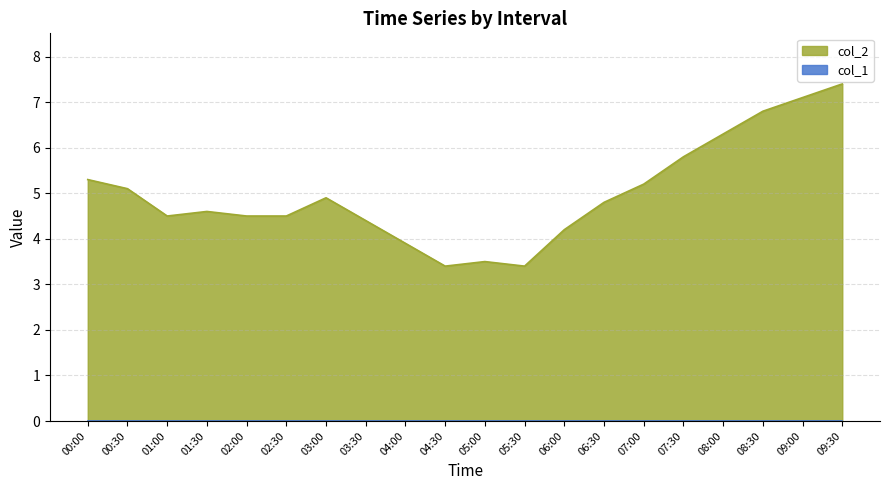

What is the maximum value shown in the chart?

7.4